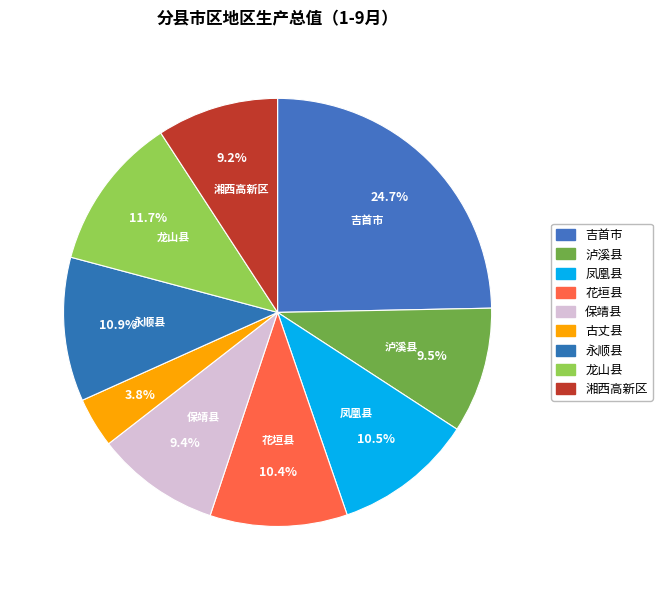

Approximately how many times larger is the value at 古丈县 compared to 湘西高新区?

0.4